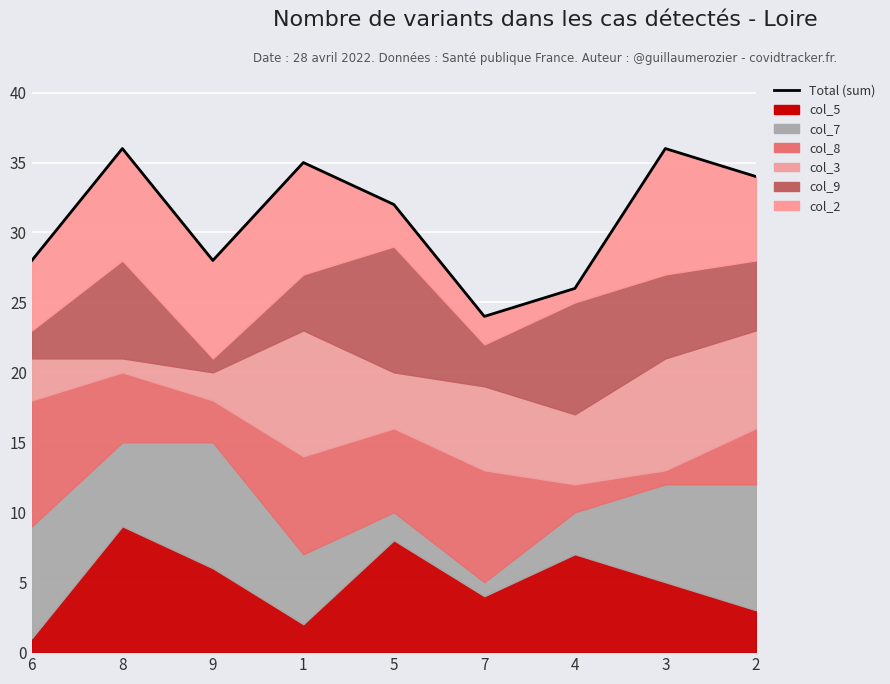

What position from the right is 1?

6